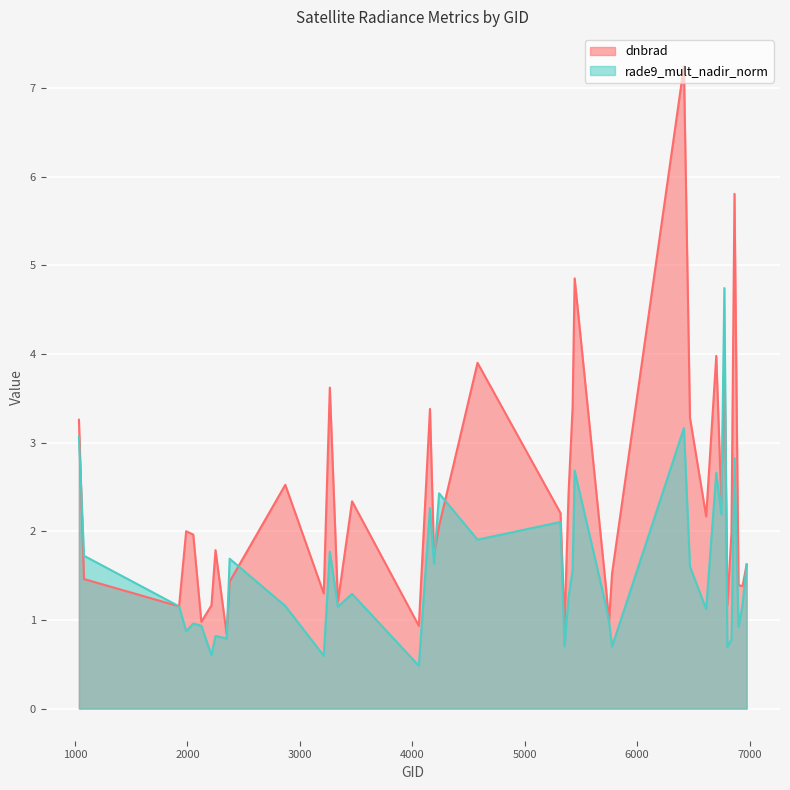

List the series in order of their peak value, highest first.

dnbrad, rade9_mult_nadir_norm